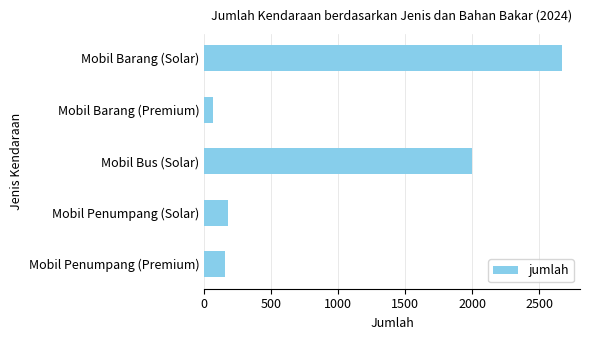

The chart shows a value of 154 at Mobil Penumpang (Premium). True or false?

True